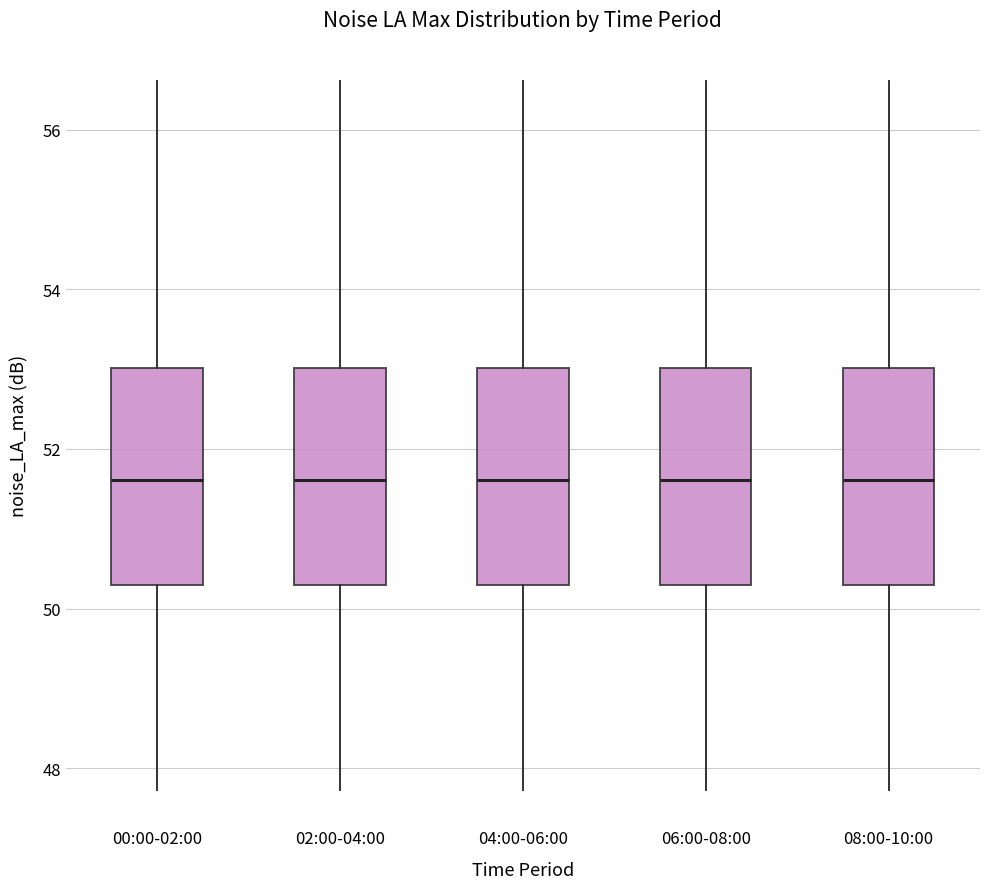

Reading left to right, transcribe this box plot: for each box, give where its median line is, the range the box spans, and where its two whiskers end, as read against the y-axis. The values are not printed on the chart, so give them approximately, as read against the axis.

00:00-02:00: median 51.6, box 50.4 to 53.0, whiskers 47.8 to 56.6
02:00-04:00: median 51.6, box 50.4 to 53.0, whiskers 47.8 to 56.6
04:00-06:00: median 51.6, box 50.4 to 53.0, whiskers 47.8 to 56.6
06:00-08:00: median 51.6, box 50.4 to 53.0, whiskers 47.8 to 56.6
08:00-10:00: median 51.6, box 50.4 to 53.0, whiskers 47.8 to 56.6